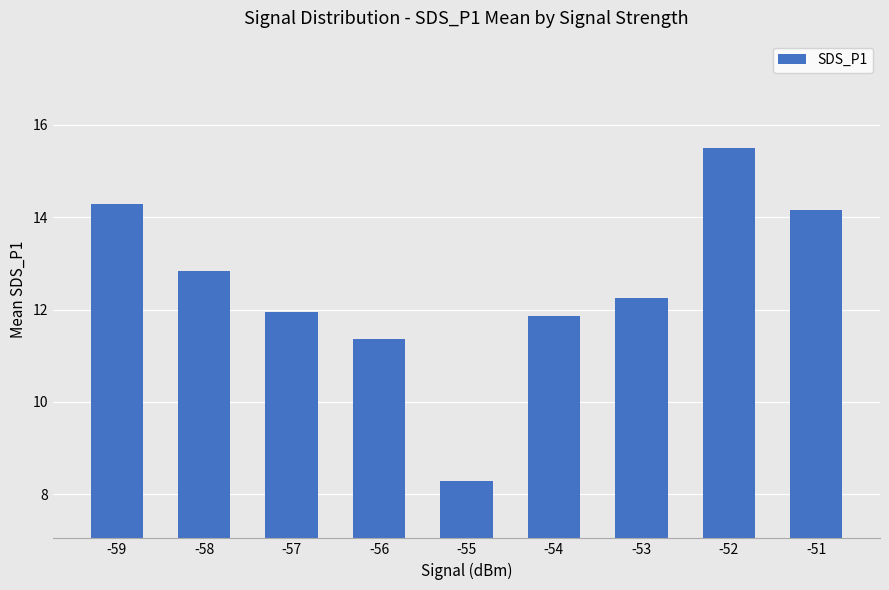

How many bars are there in total?

9